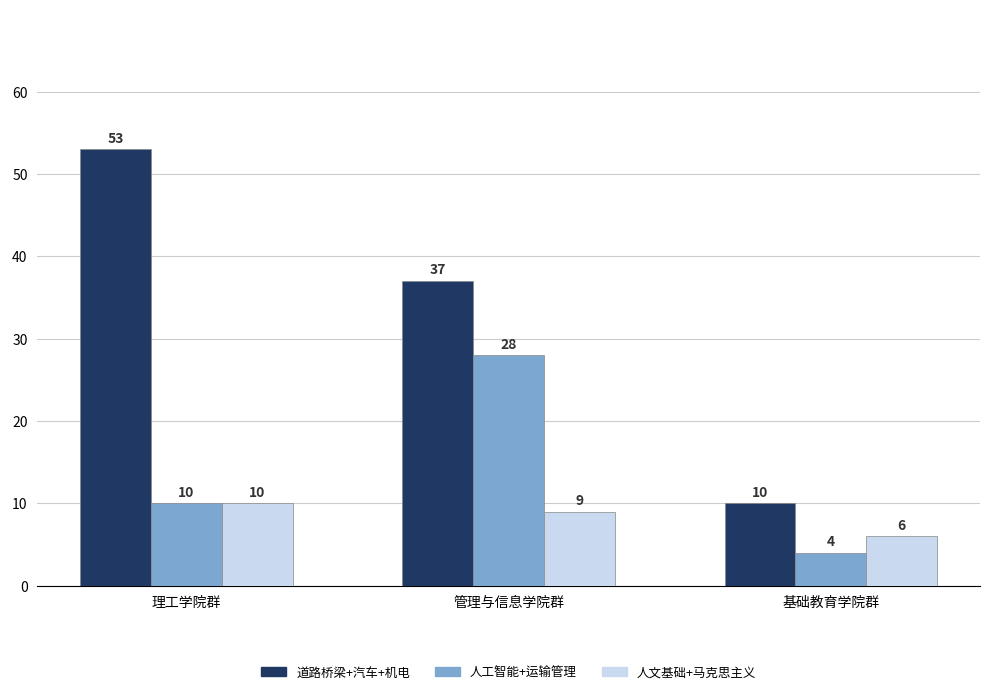

How many bars are there in total?

9